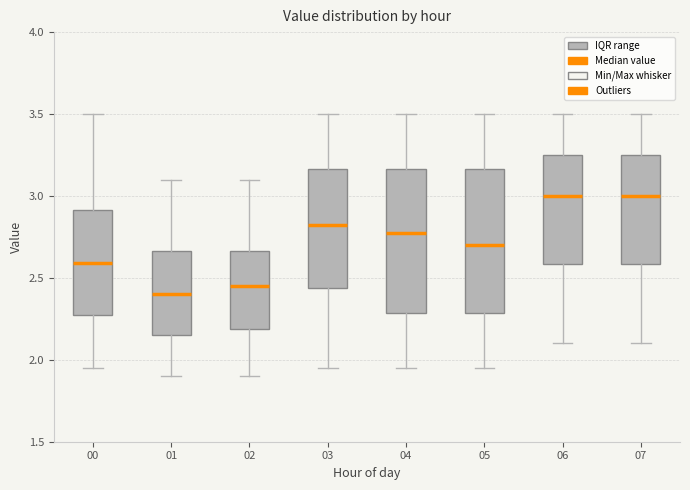

Where does the median line of the box at x = 00 sit on the y-axis? The values are not printed on the chart, so give them approximately, as read against the axis.

2.60